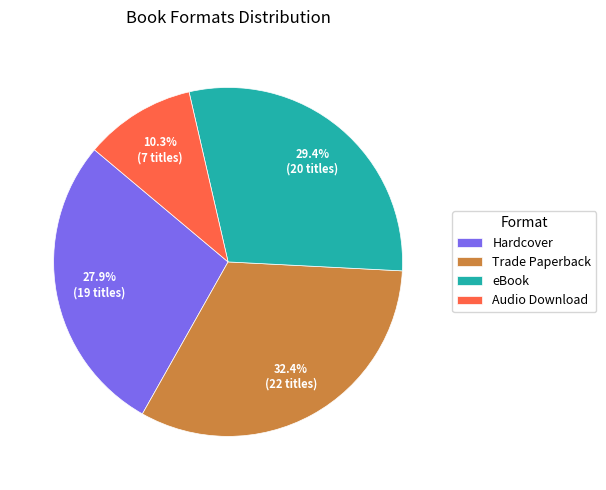

To the nearest percent, what percentage of the pie is Audio Download?

10%